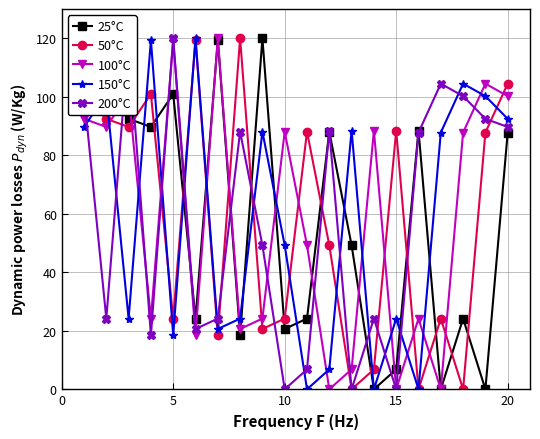

How many lines are shown in the chart?

5